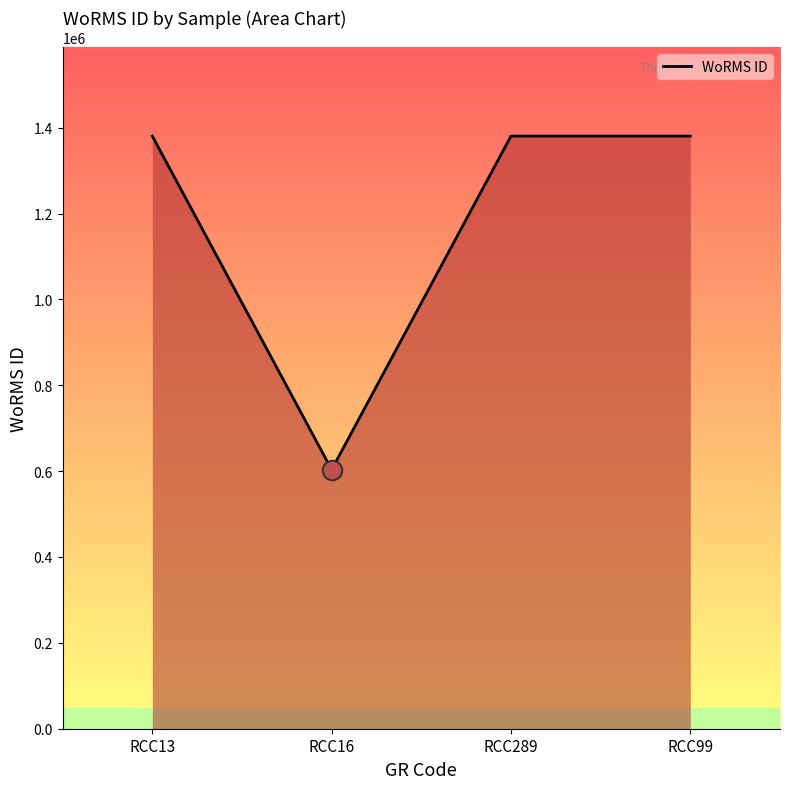

Where is the first local minimum?

RCC16